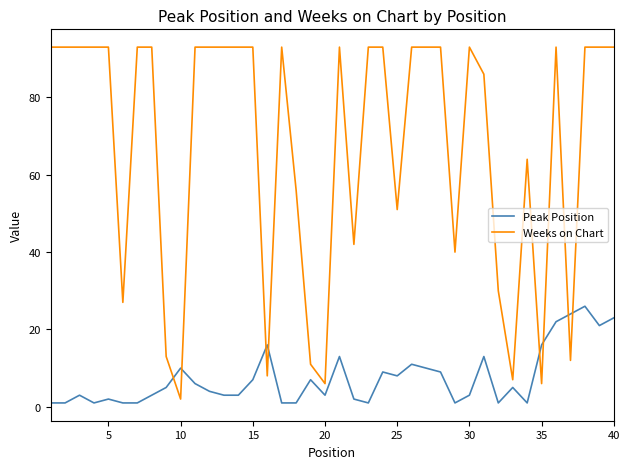

What is the smallest value displayed?

1